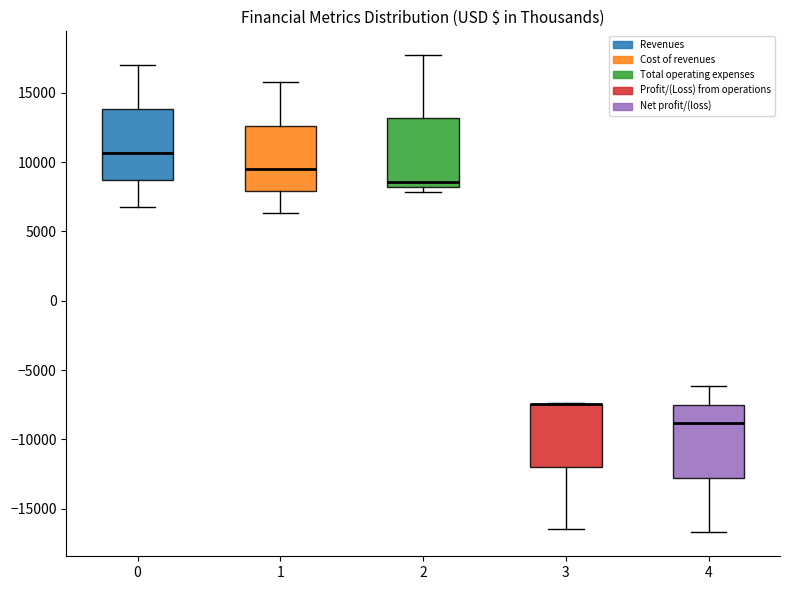

Reading left to right, transcribe this box plot: for each box, give where its median line is, the range the box spans, and where its two whiskers end, as read against the y-axis. The values are not printed on the chart, so give them approximately, as read against the axis.

0: median 10500, box 8500 to 14000, whiskers 7000 to 17000
1: median 9500, box 8000 to 12500, whiskers 6500 to 16000
2: median 8500, box 8000 to 13000, whiskers 8000 (just below the box's lower edge) to 17500
3: median -7500 (drawn on the box's upper edge), box -12000 to -7500, whiskers -16500 to -7500
4: median -9000, box -13000 to -7500, whiskers -16500 to -6000